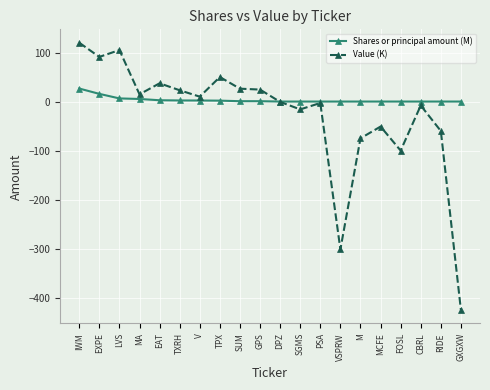

What is the label of the 3rd point from the left?

LVS